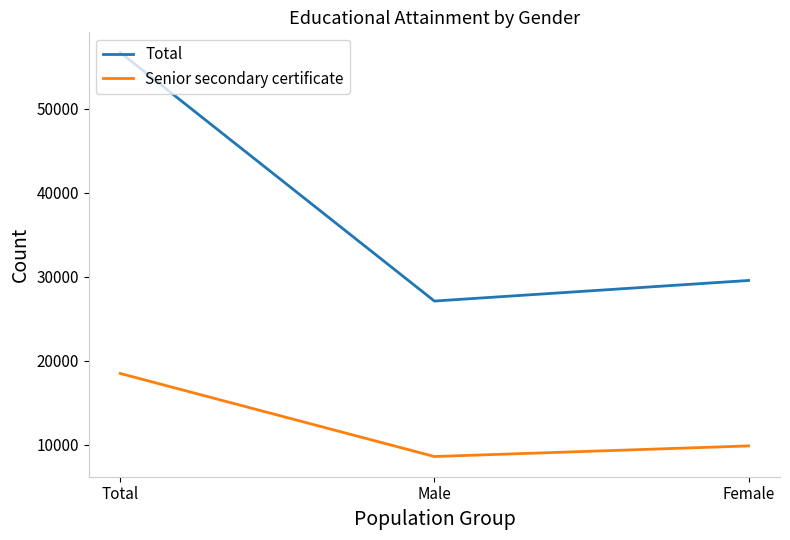

At how many categories does at least one series exceed 37507?

1